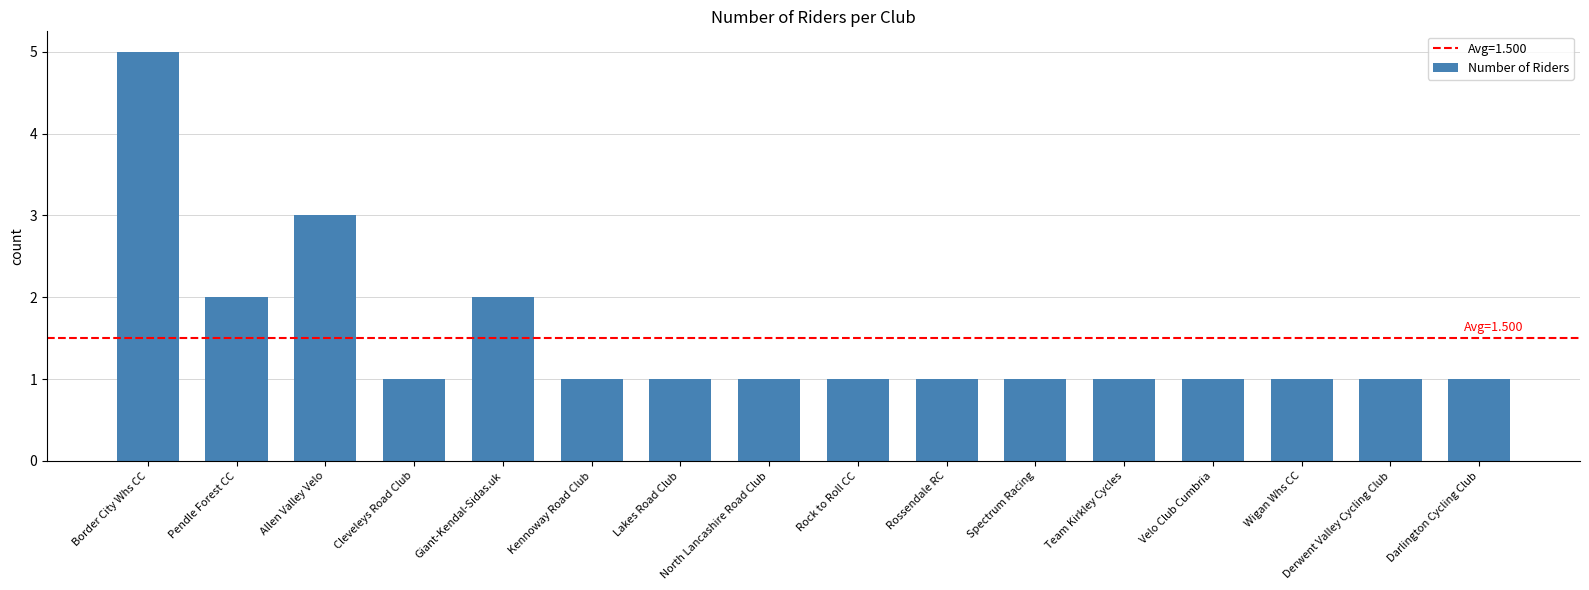

Where is the data nearest to the value 3?

Allen Valley Velo